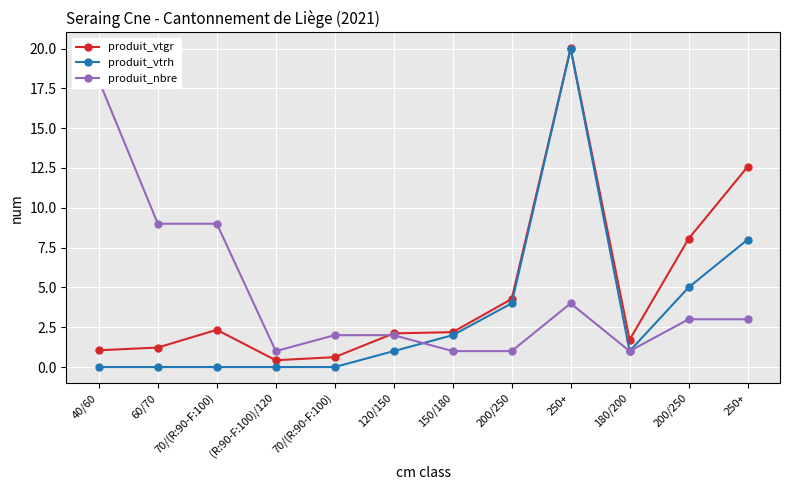

Which series has the largest total across all categories?

produit_vtgr